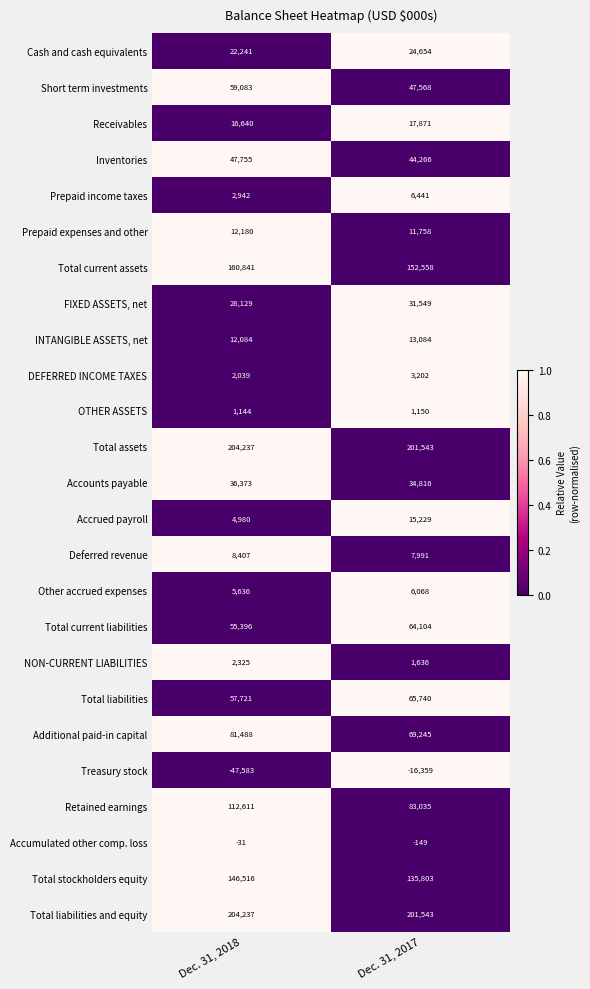

At which category is the sum across all series the highest?

Dec. 31, 2018